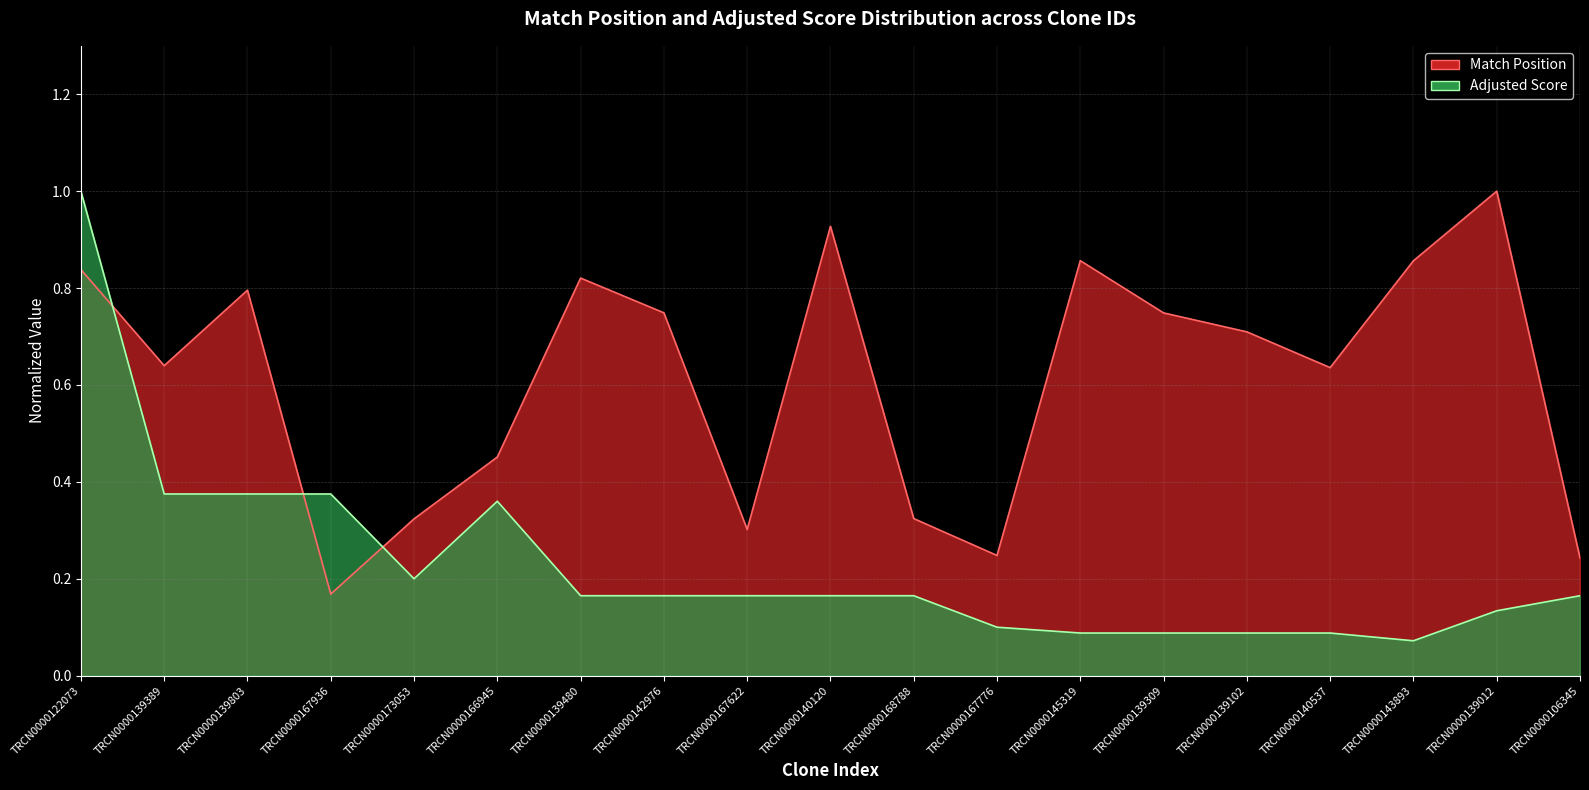

Is the value of Adjusted Score at TRCN0000106345 greater than the value of Match Position at TRCN0000142976?

No